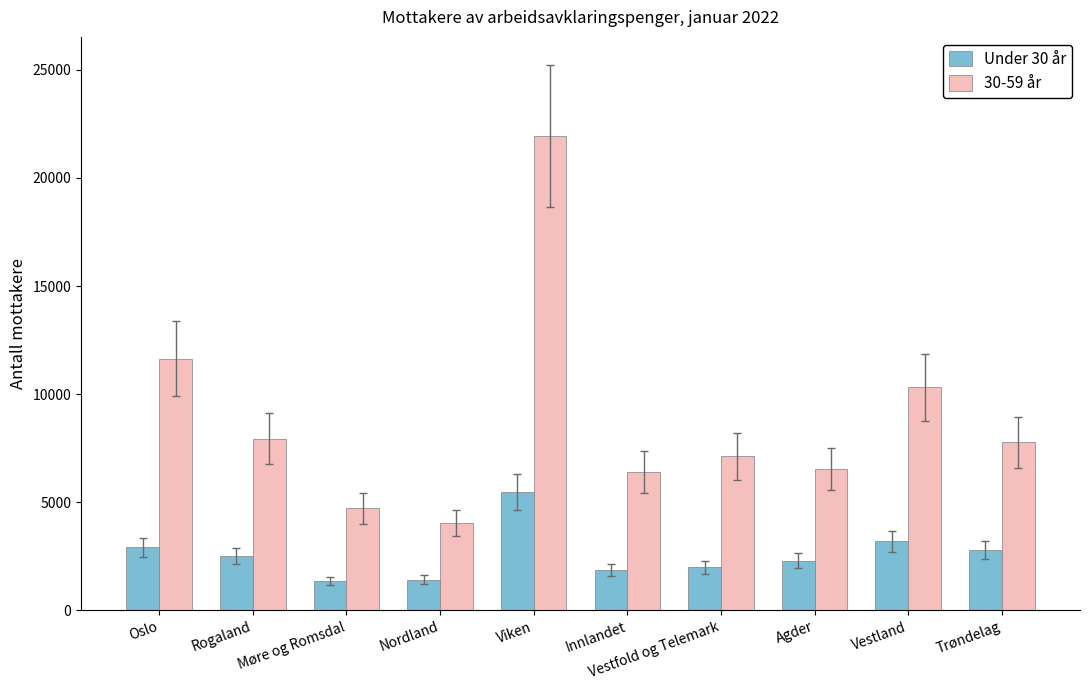

Which series has the widest spread of values?

30-59 år